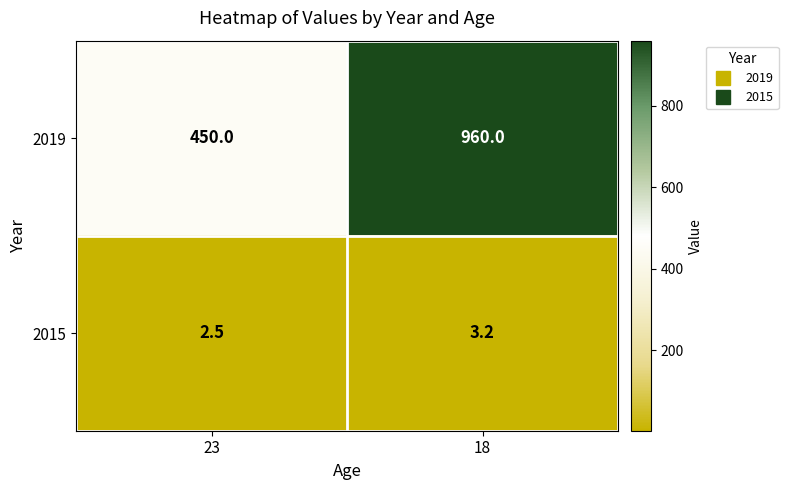

The 2015 series shows 1.7 at 23. True or false?

False